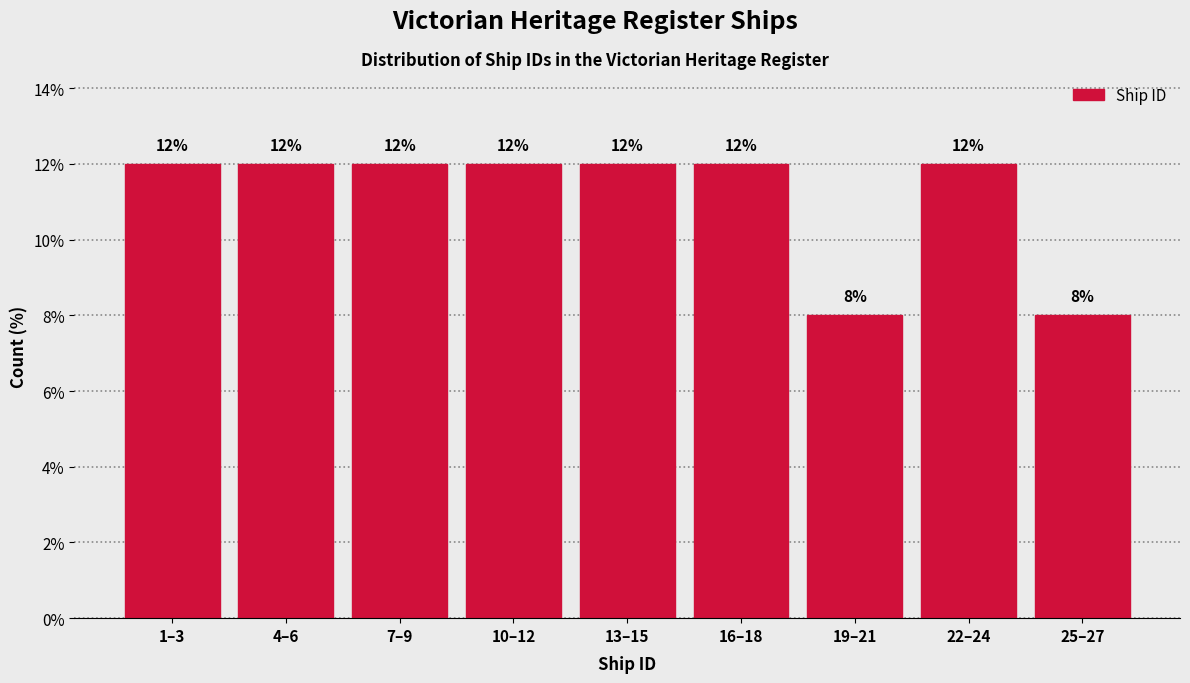

Reading left to right, extract all data points from this chart.

12	12	12	12	12	12	8	12	8